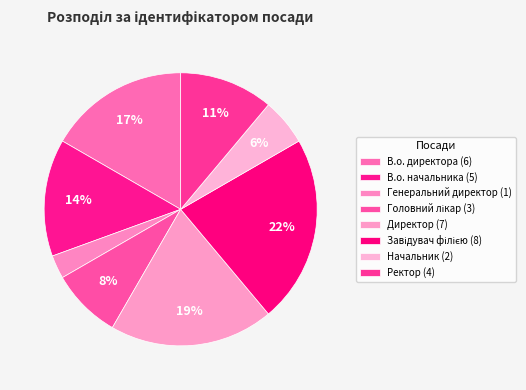

Between В.о. начальника and Начальник, which is larger?

В.о. начальника